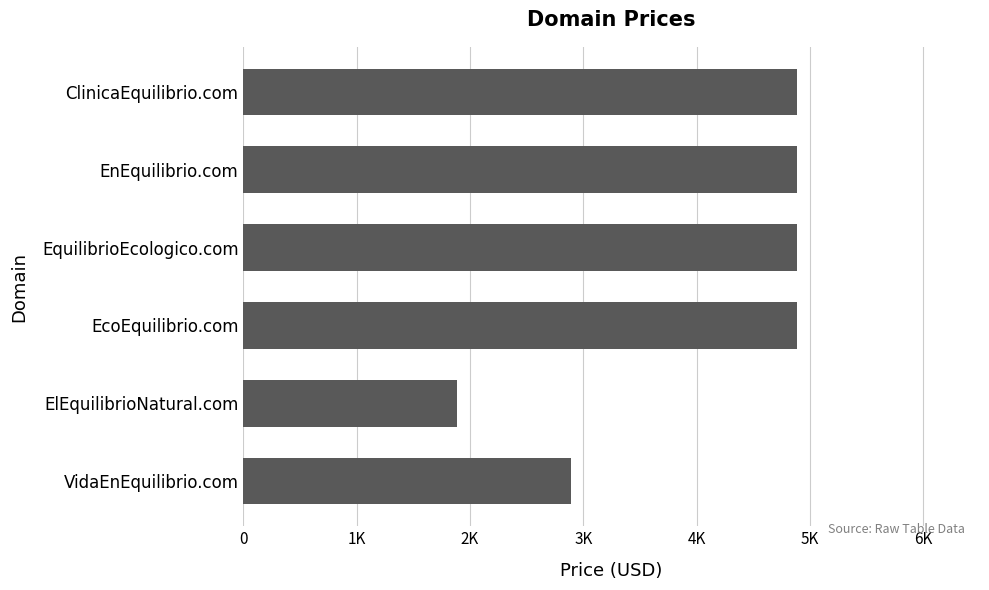

At which label is the value closest to 3388?

VidaEnEquilibrio.com